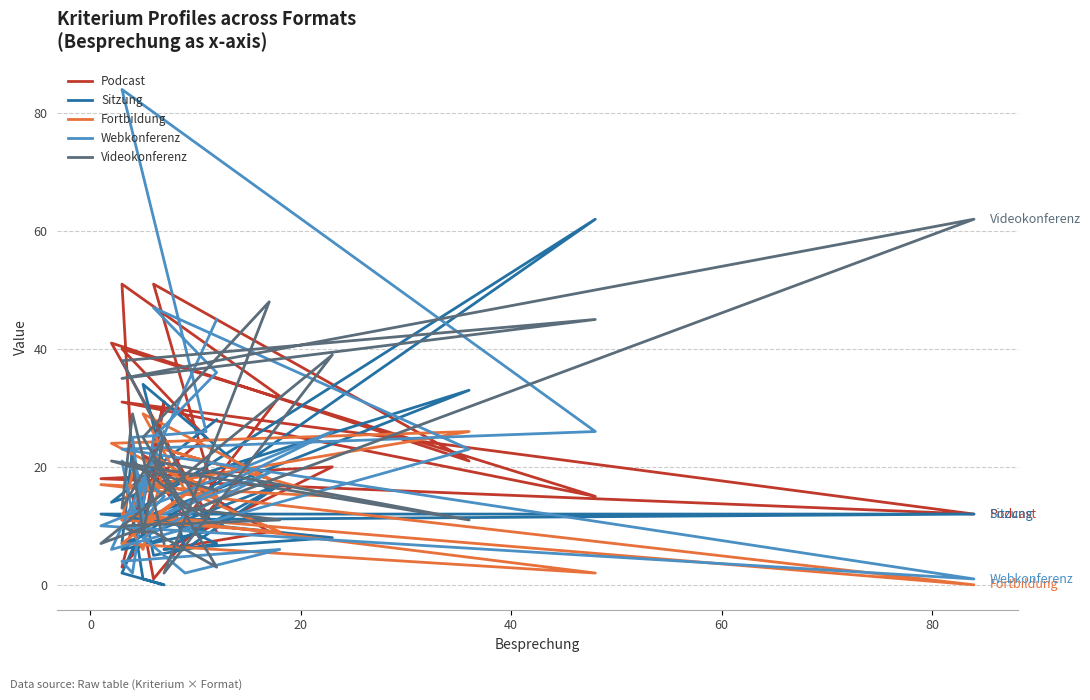

What is the label of the 21st point from the right?

80